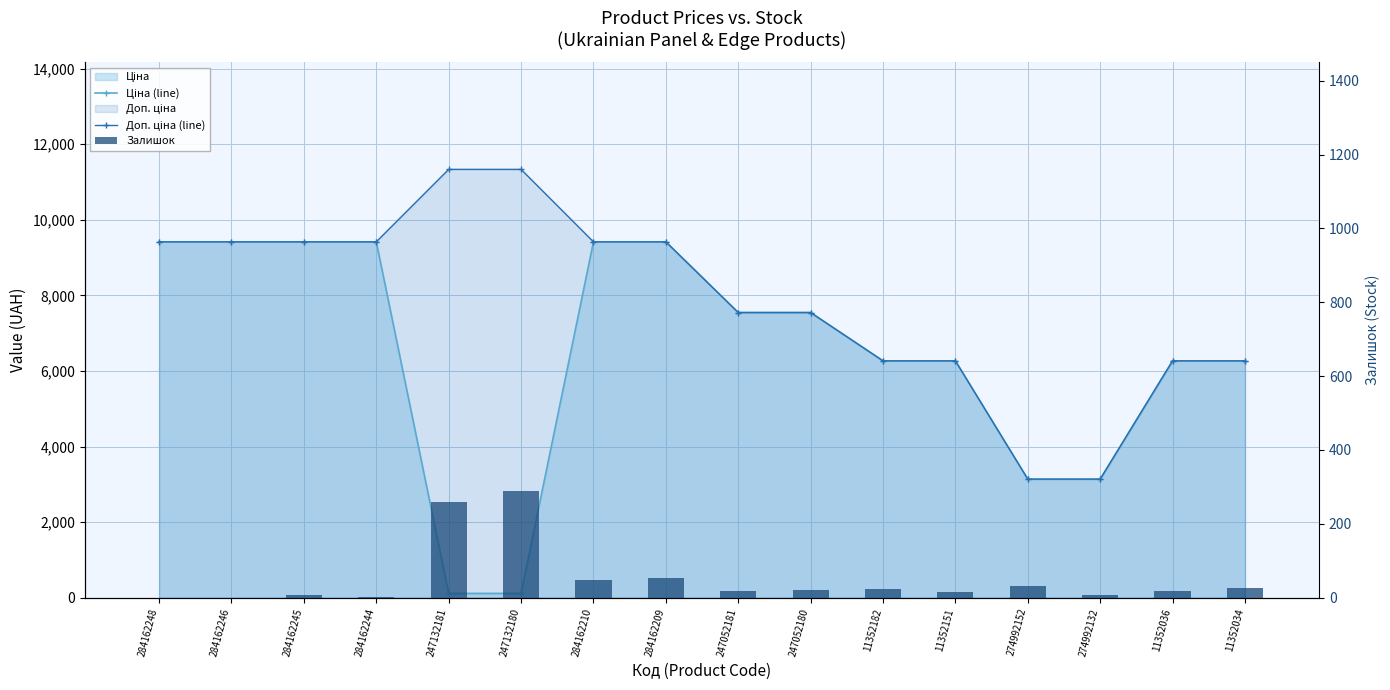

What is the minimum value for Ціна (line)?

113.3